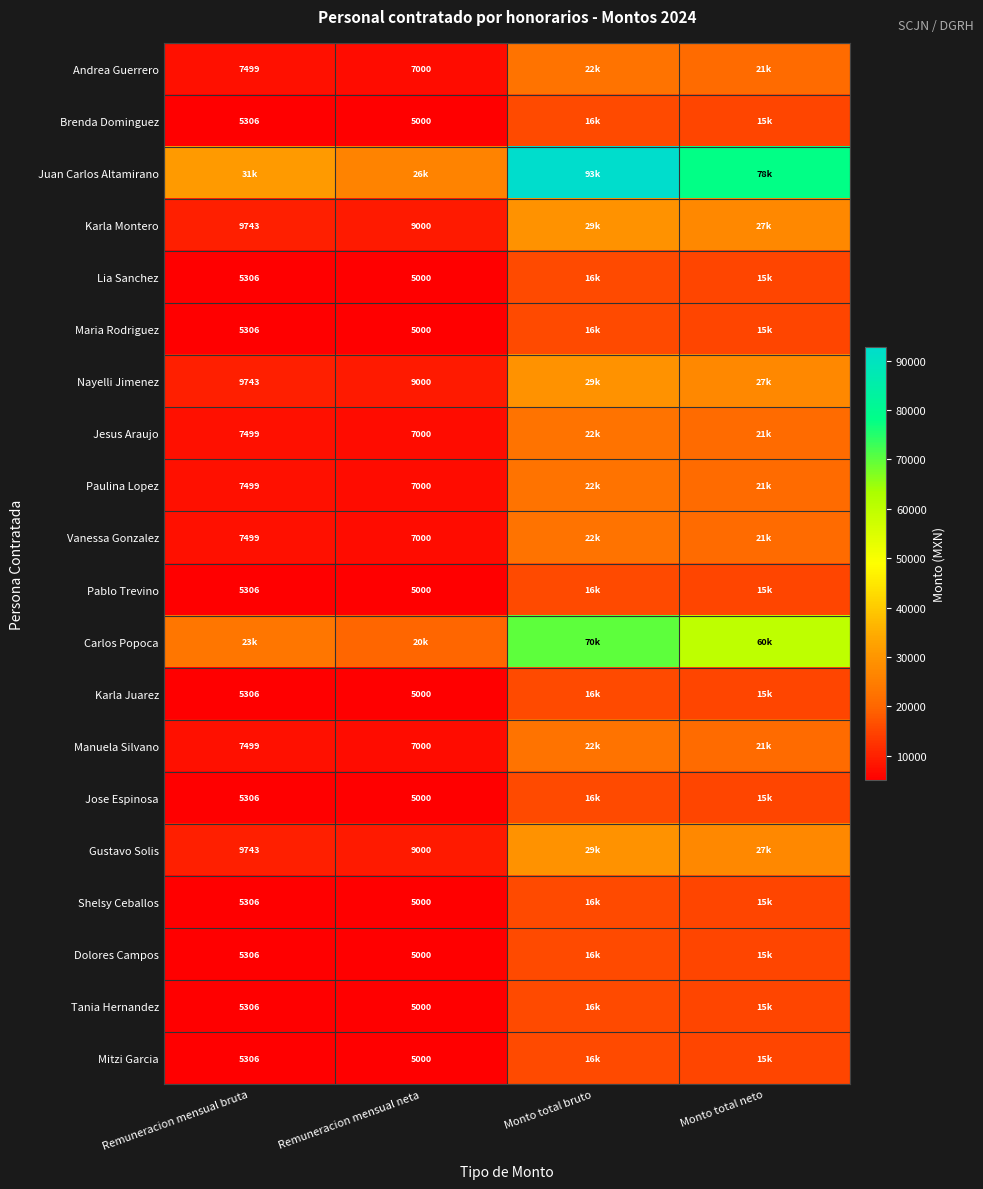

What is the lowest value of the Manuela Silvano series?

7000.0